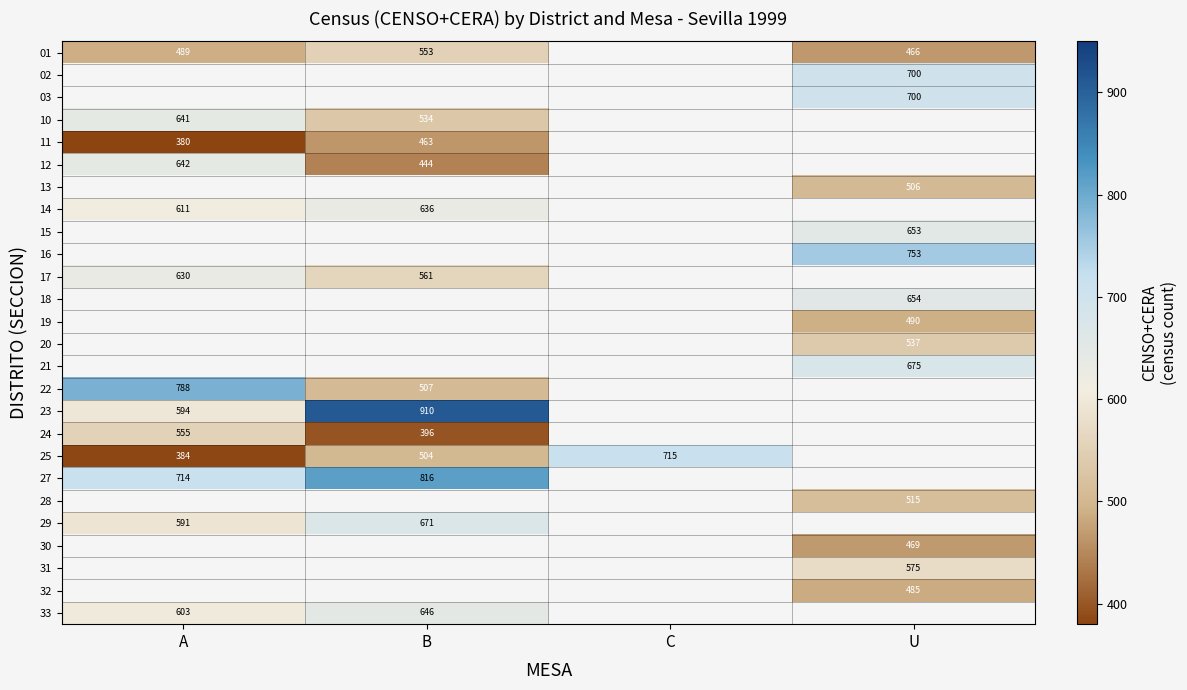

The value of 15 at U is 926.8. True or false?

False